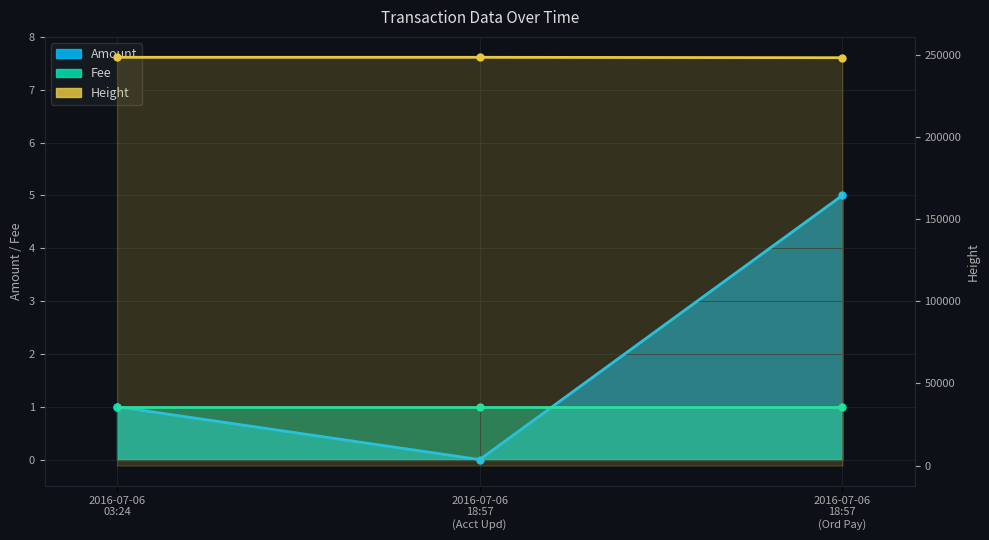

Which has a higher value, 2016-07-06 18:57 (Ord Pay) or 2016-07-06 18:57 (Acct Upd)?

2016-07-06 18:57 (Ord Pay)